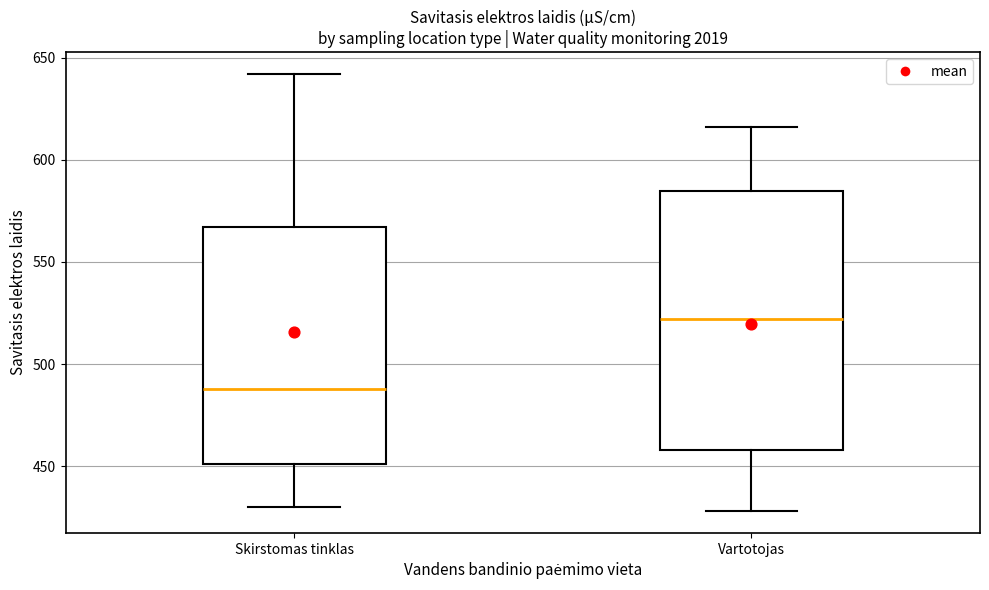

Comparing the boxes themselves (not the whiskers), which one is the tallest?

Vartotojas